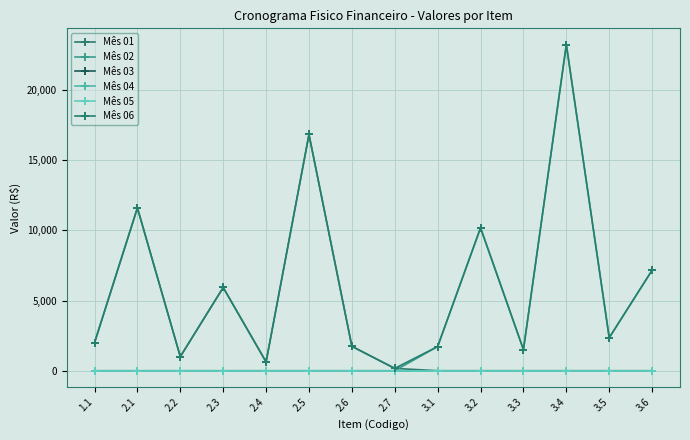

True or false: Mês 03 and Mês 05 cross at least once.

False